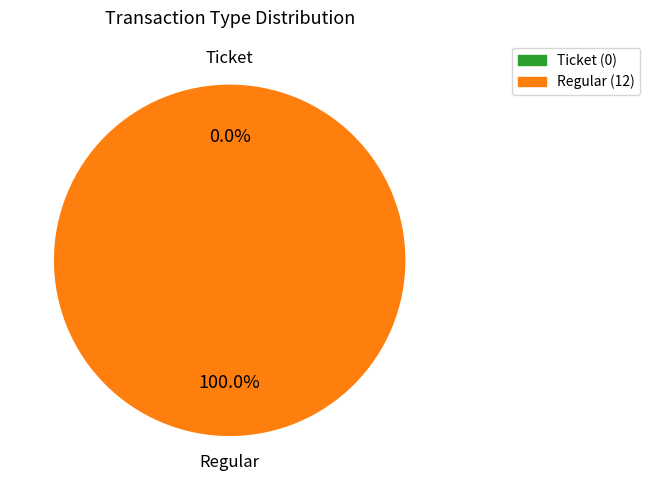

To the nearest percent, what is the difference between the largest and smallest slice percentages?

100%